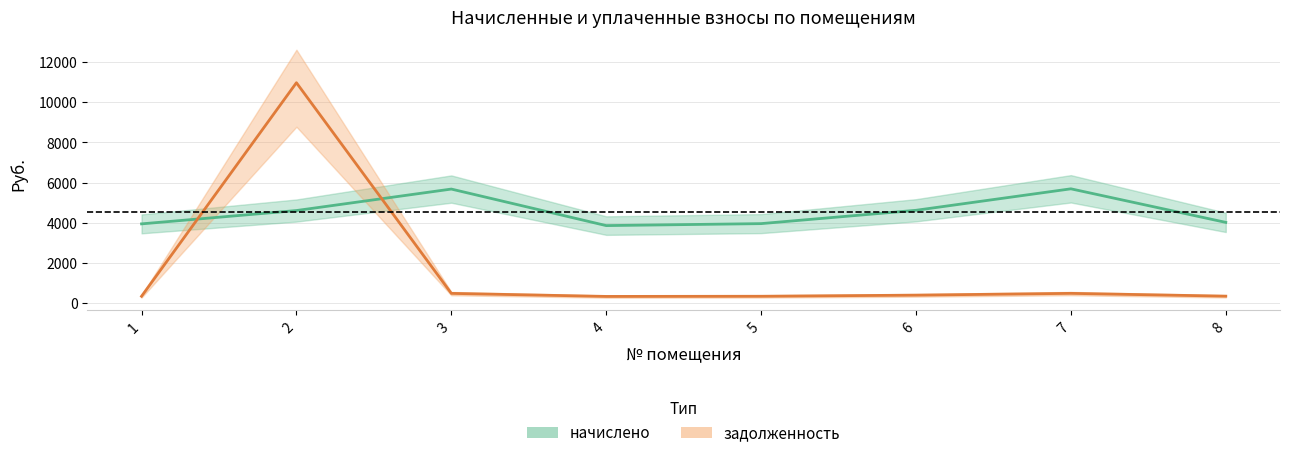

At which label does начислено first exceed 4604?

2